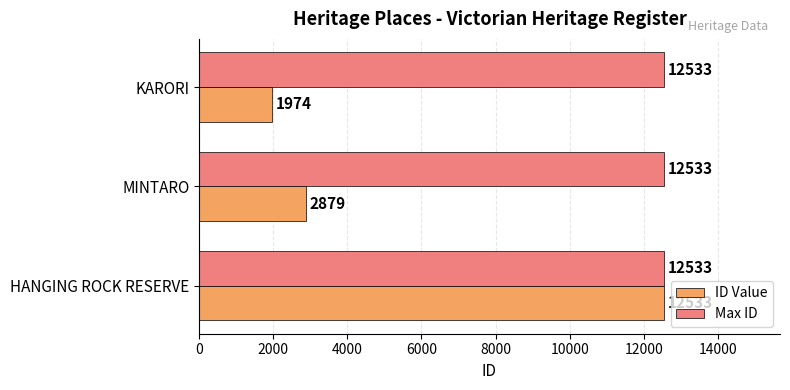

List the series in order of their overall mean, highest first.

Max ID, ID Value